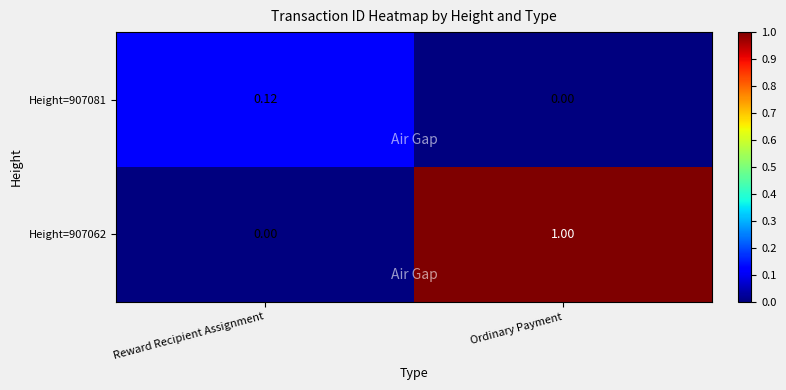

At which category is the sum across all series the highest?

Ordinary Payment